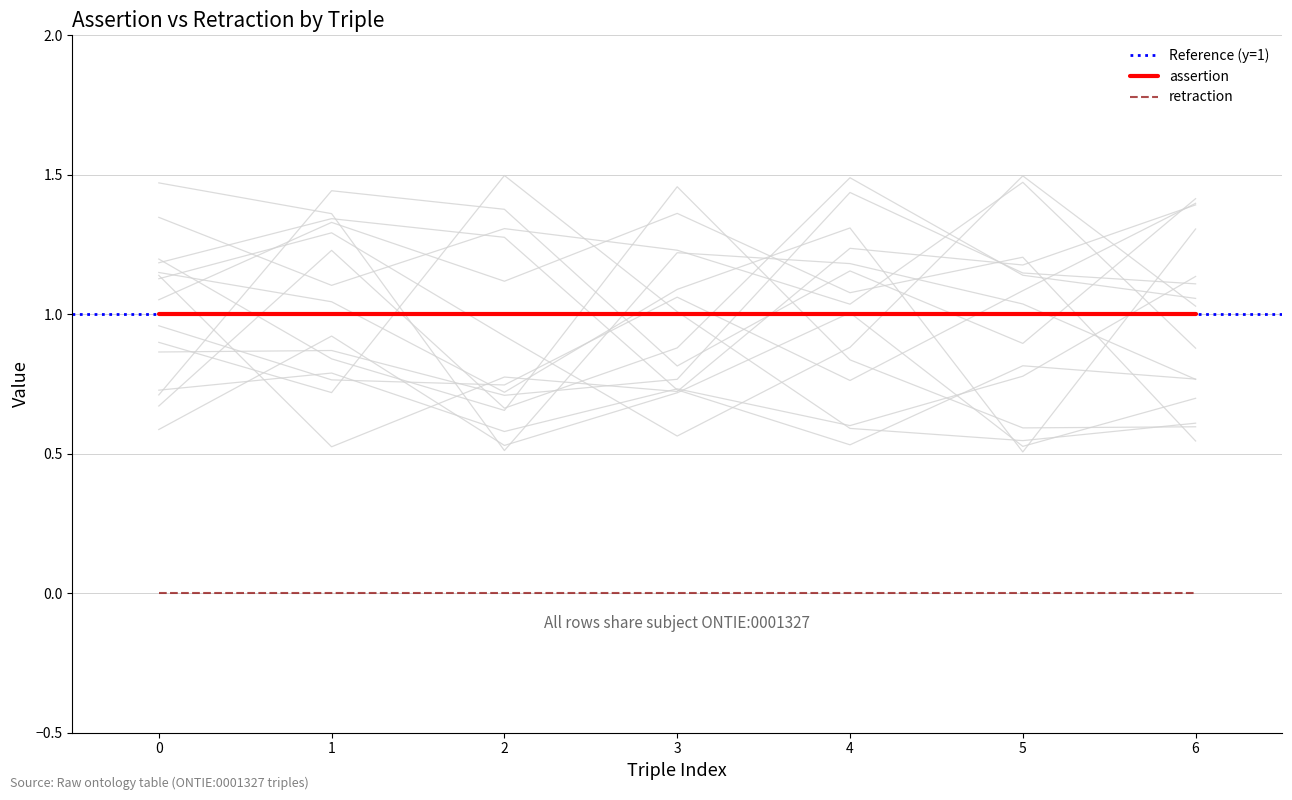

How many series are shown in this chart?

2